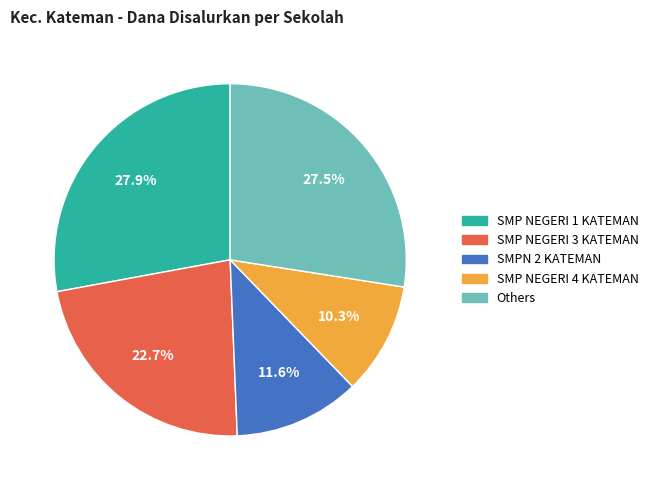

Is there any slice that represents more than half of the pie?

No